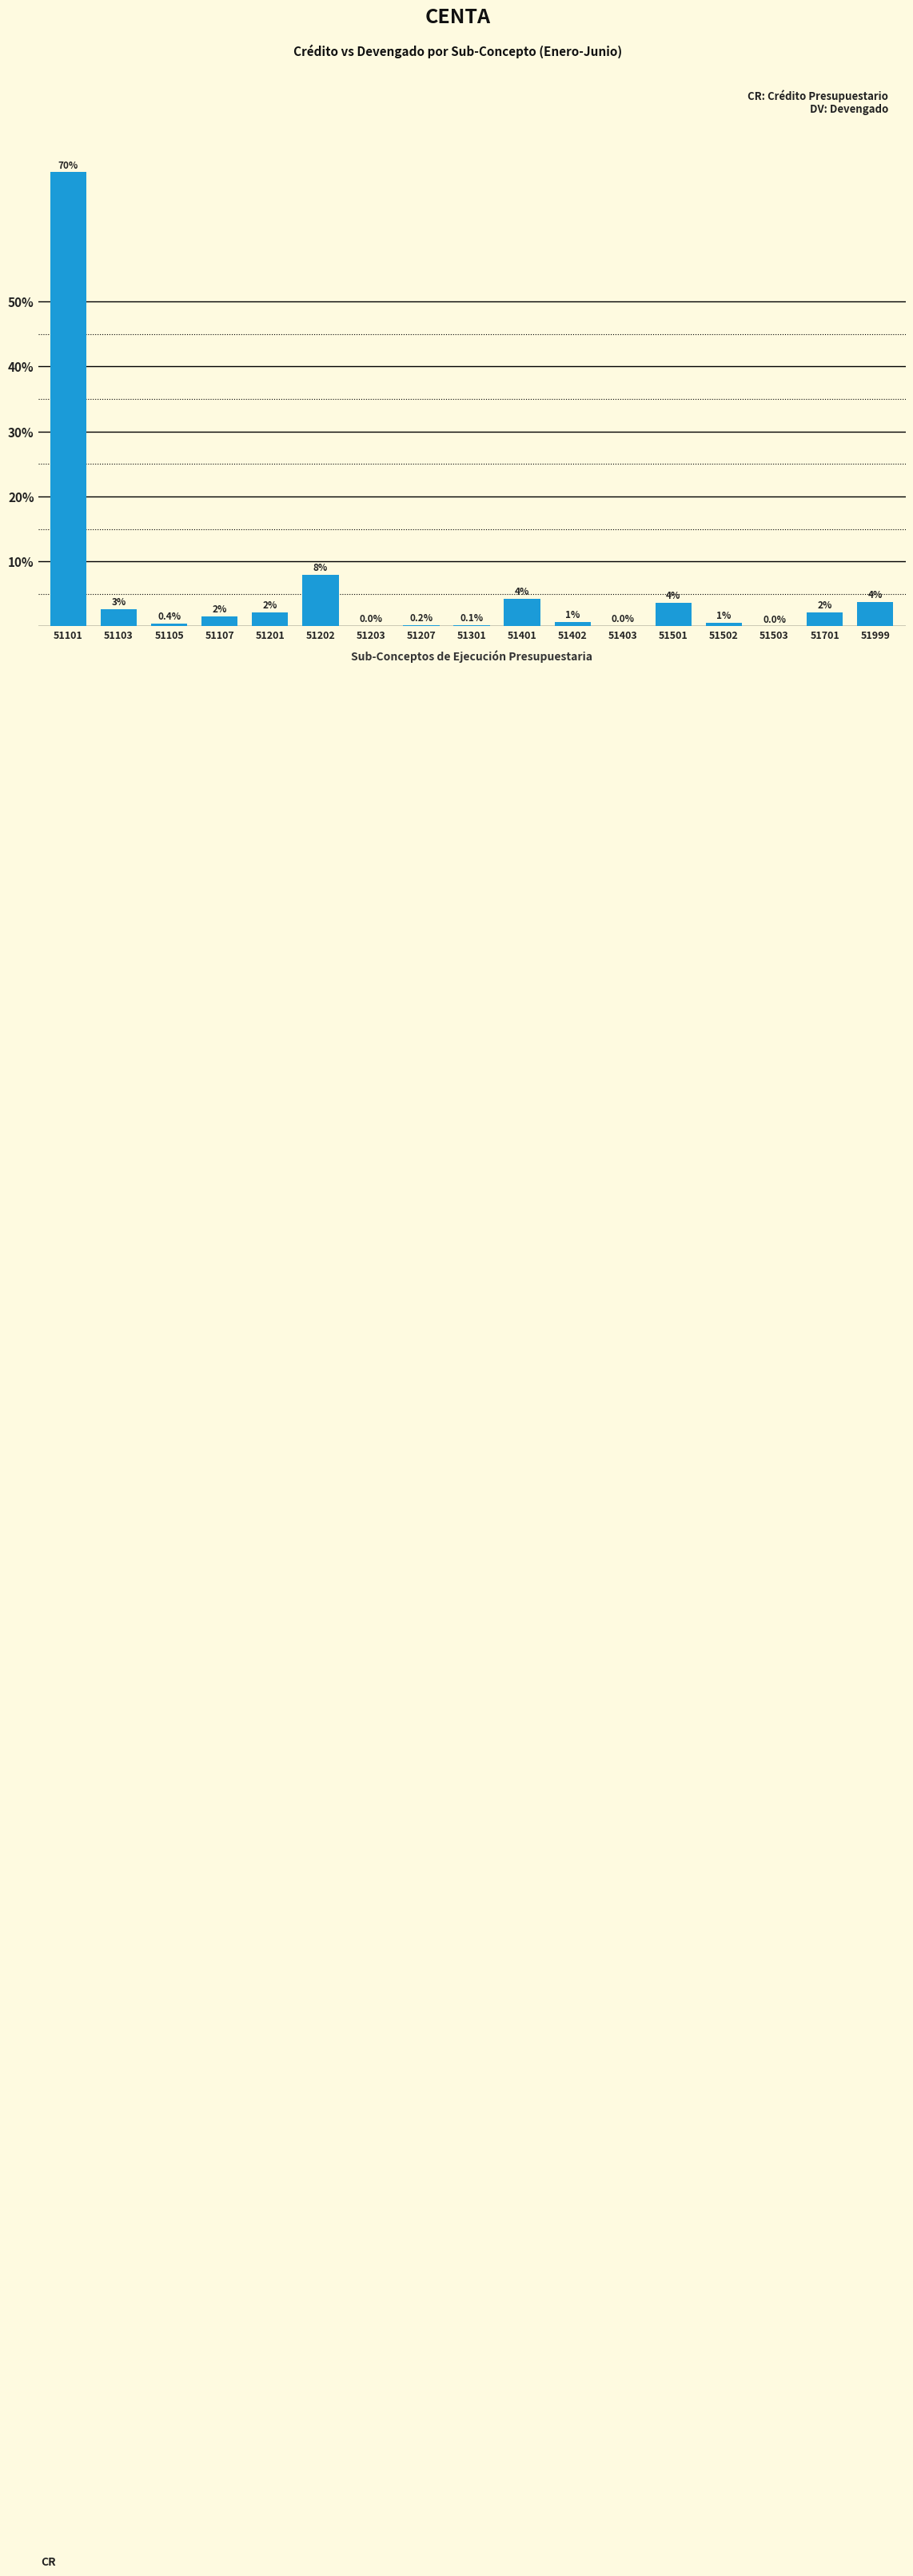

Are the bars horizontal?

No